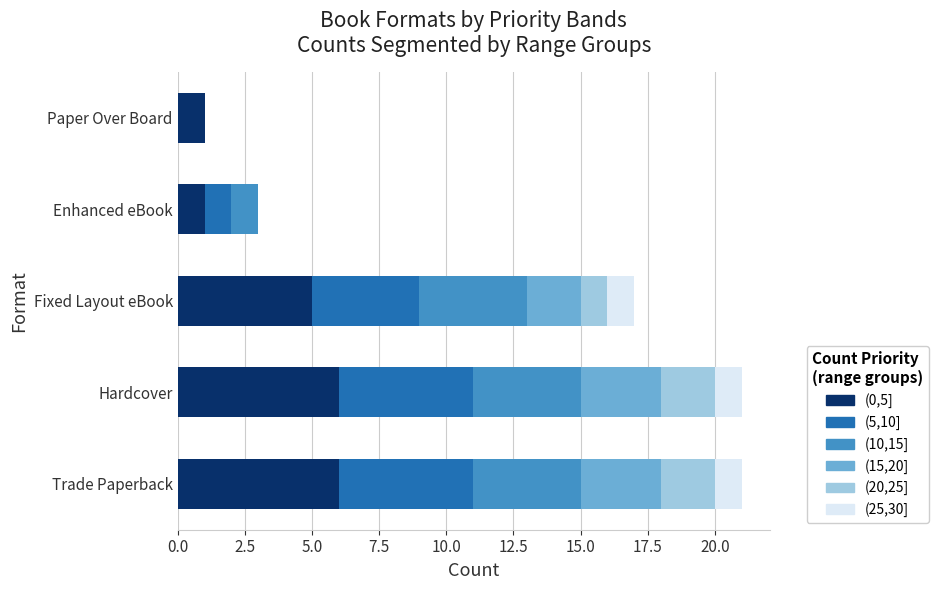

What is the total value across all series at Enhanced eBook?

3